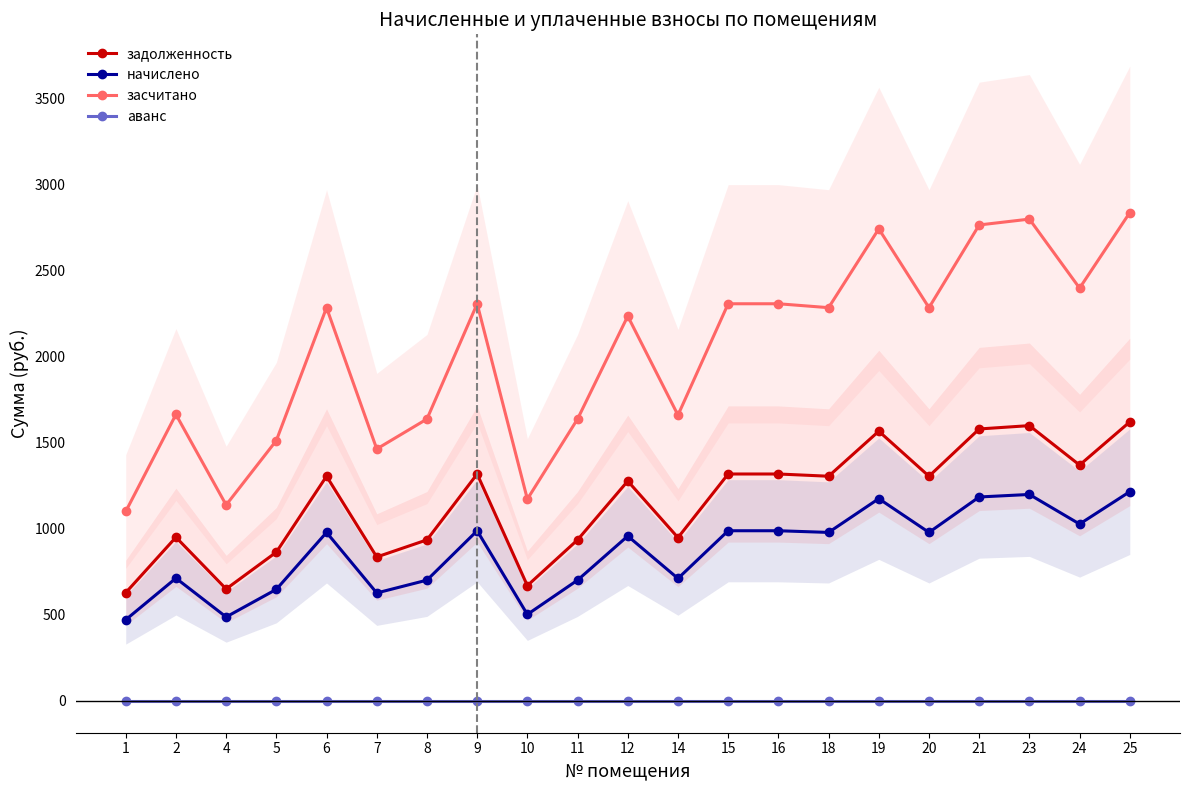

Where is начислено nearest to the value 843?

12